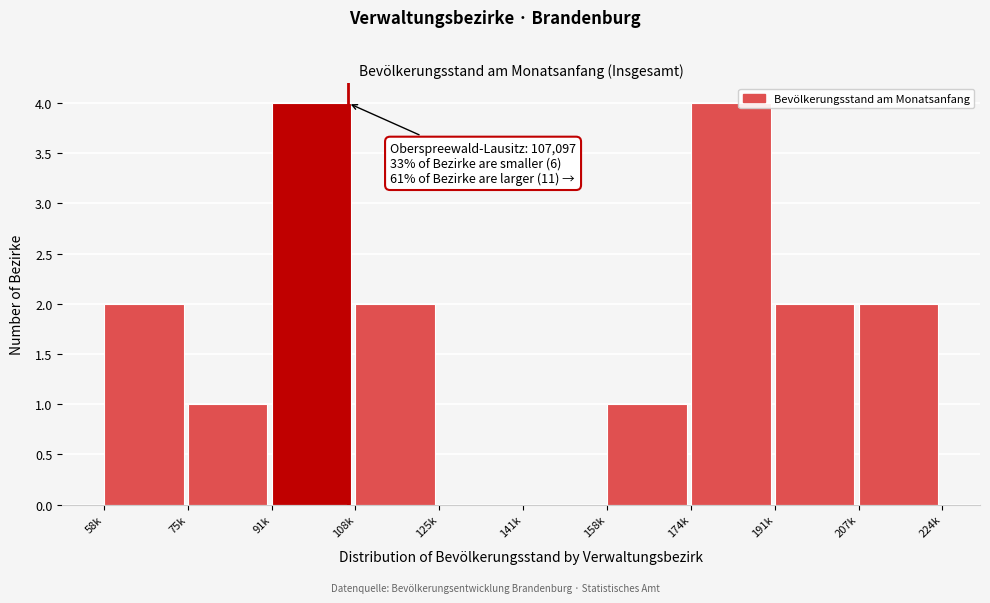

Reading left to right, extract all data points from this chart.

58k=2	75k=1	91k=4	108k=2	125k=0	141k=0	158k=1	174k=4	191k=2	207k=2